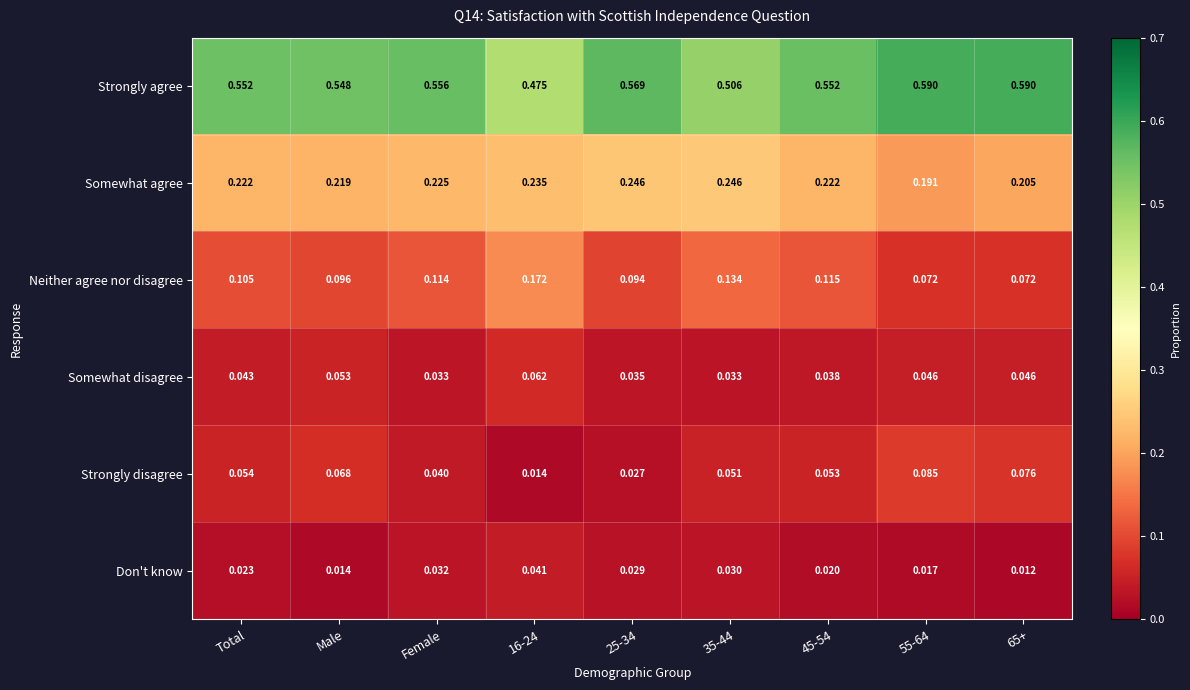

Which series has the largest total across all categories?

Strongly agree